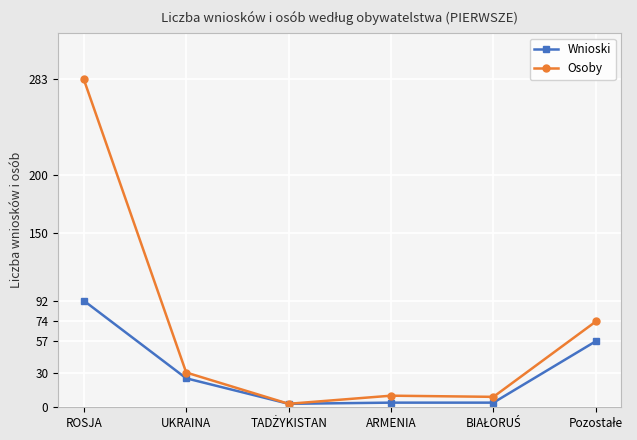

What is the difference between the maximum and minimum values in the Osoby series?

280